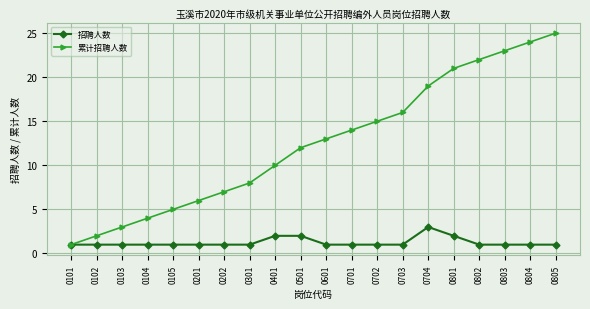

Reading left to right, what are all the values shown in this chart?

招聘人数: 0101=1	0102=1	0103=1	0104=1	0105=1	0201=1	0202=1	0301=1	0401=2	0501=2	0601=1	0701=1	0702=1	0703=1	0704=3	0801=2	0802=1	0803=1	0804=1	0805=1
累计招聘人数: 0101=1	0102=2	0103=3	0104=4	0105=5	0201=6	0202=7	0301=8	0401=10	0501=12	0601=13	0701=14	0702=15	0703=16	0704=19	0801=21	0802=22	0803=23	0804=24	0805=25